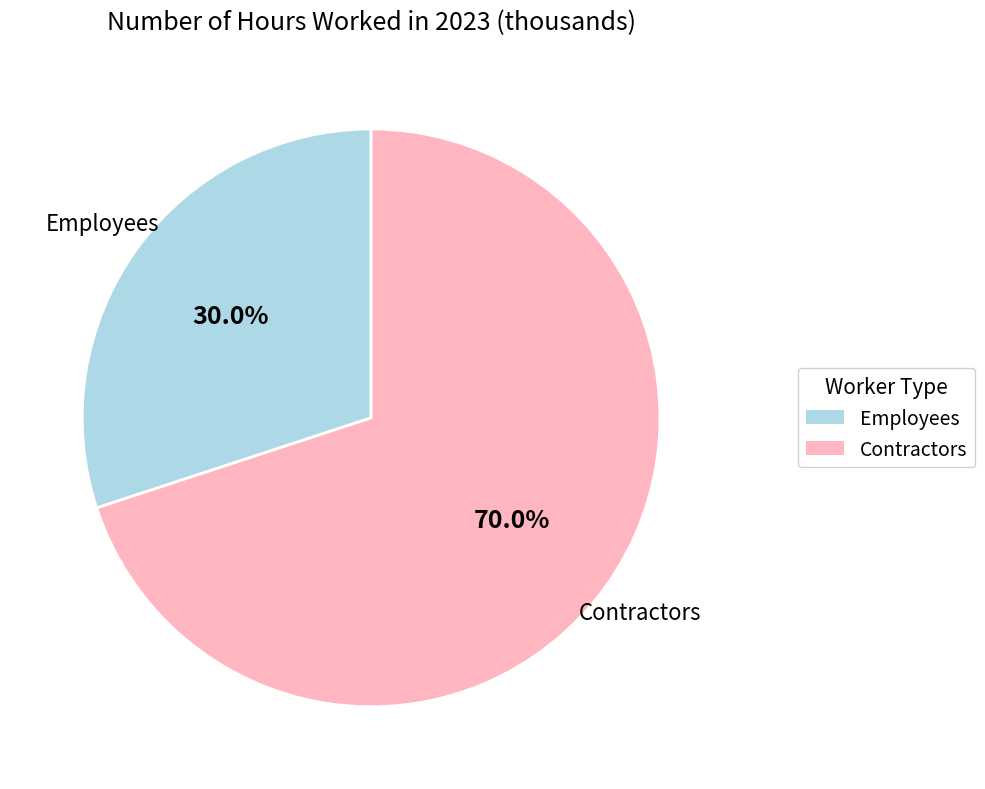

What is the majority slice?

Contractors